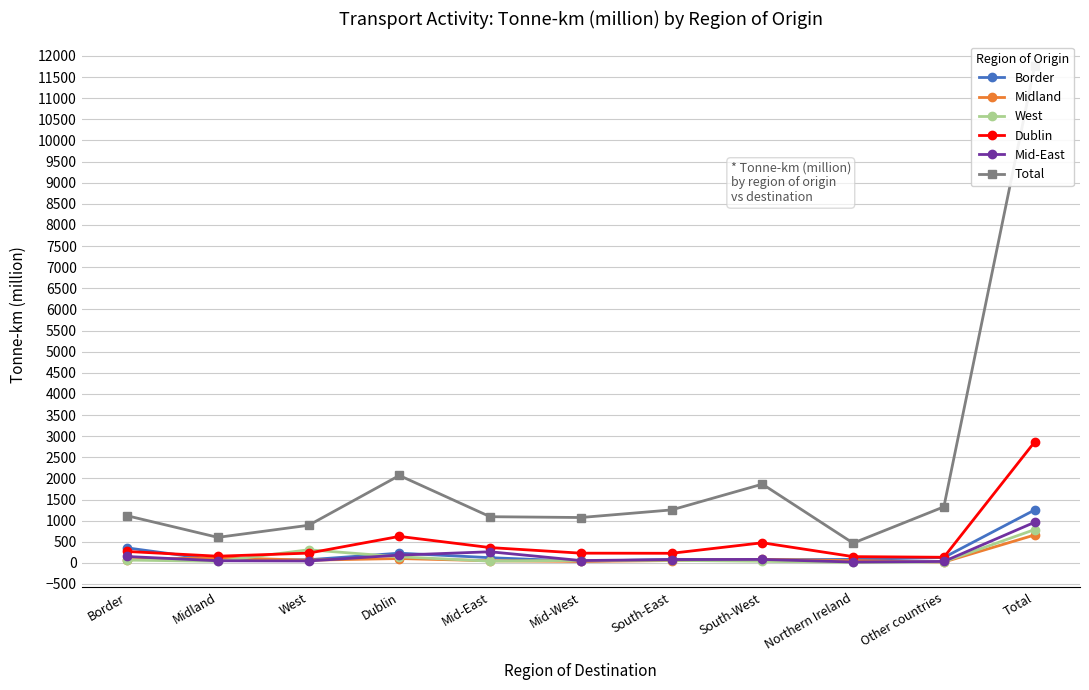

True or false: Midland and West intersect in this chart.

True